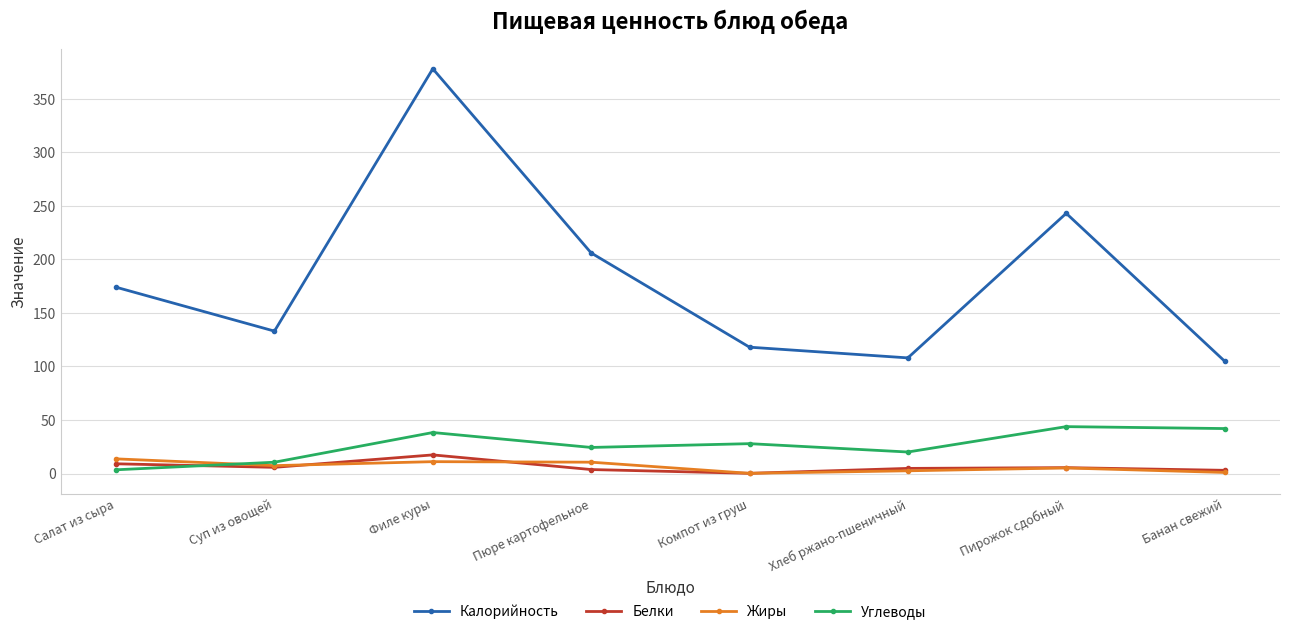

What is the sum of the Калорийность values at Суп из овощей and Салат из сыра?

307.0